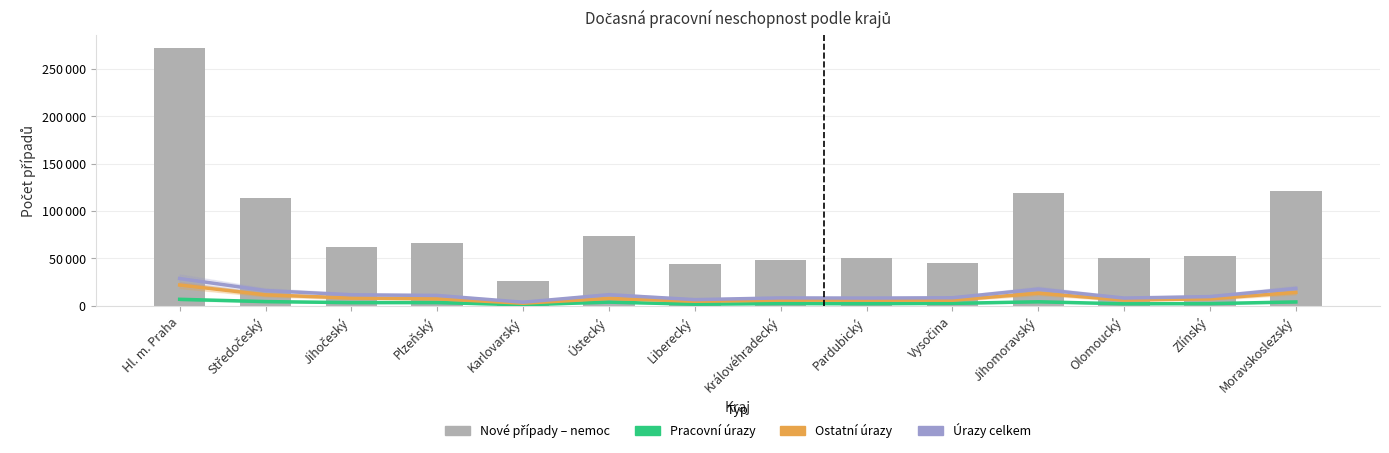

What is the value of the Ostatní úrazy bar at the 9th from the left?

5942